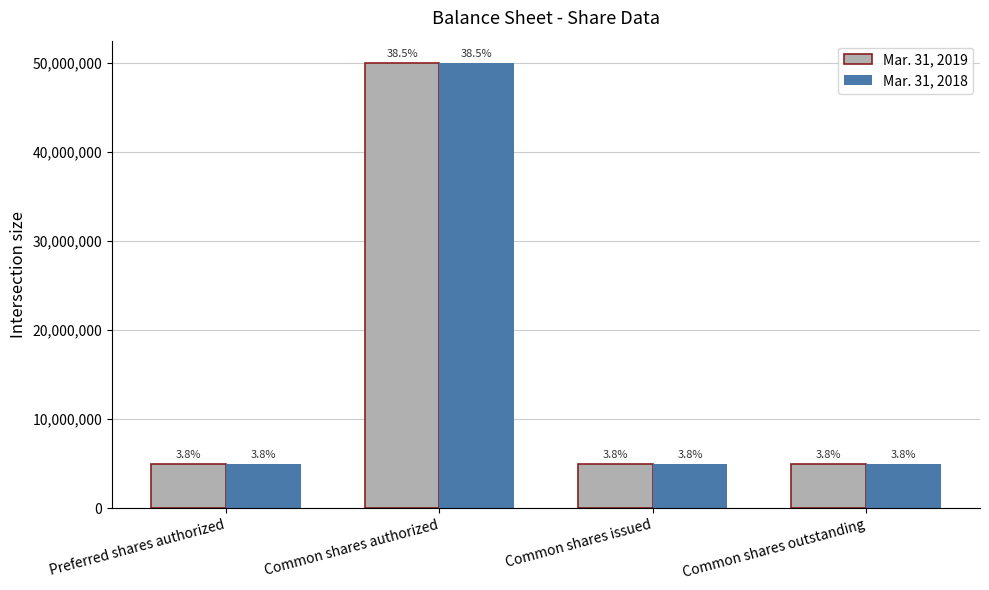

Reading left to right, extract all data points from this chart.

Mar. 31, 2019: 5000000	50000000	5000000	5000000
Mar. 31, 2018: 5000000	50000000	5000000	5000000